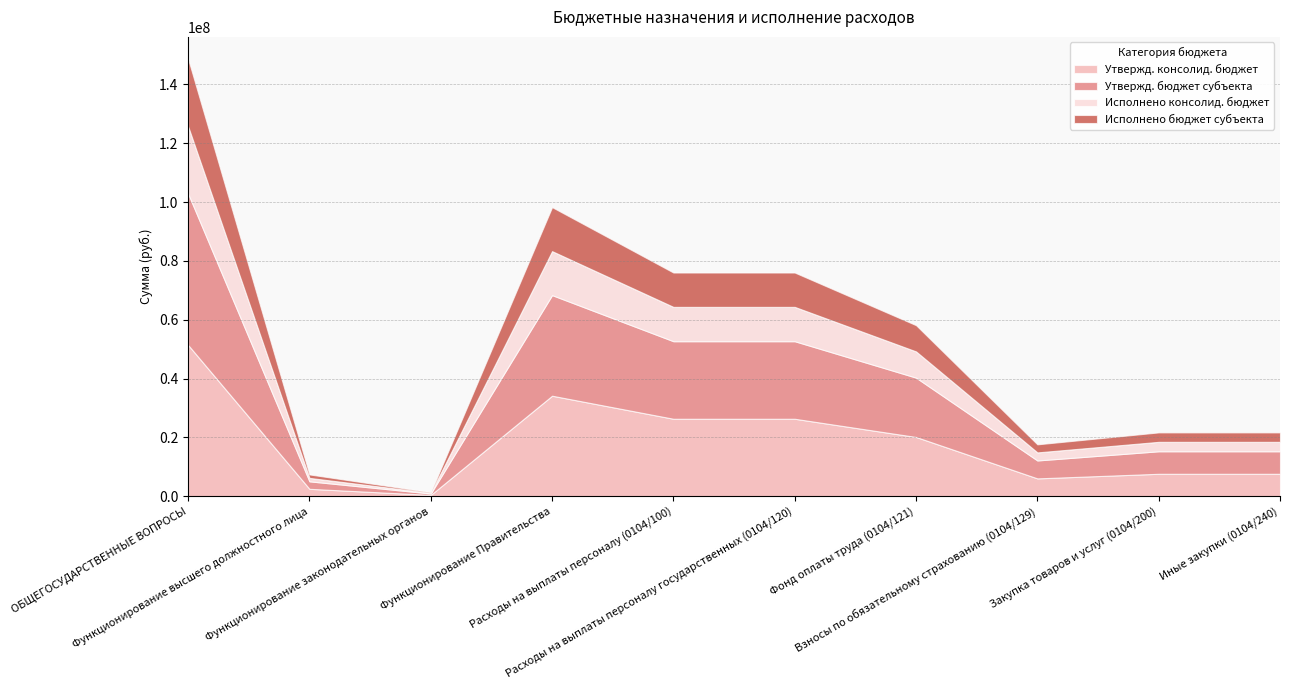

Where does the Утвержд. бюджет субъекта series first go above 20168612?

ОБЩЕГОСУДАРСТВЕННЫЕ ВОПРОСЫ